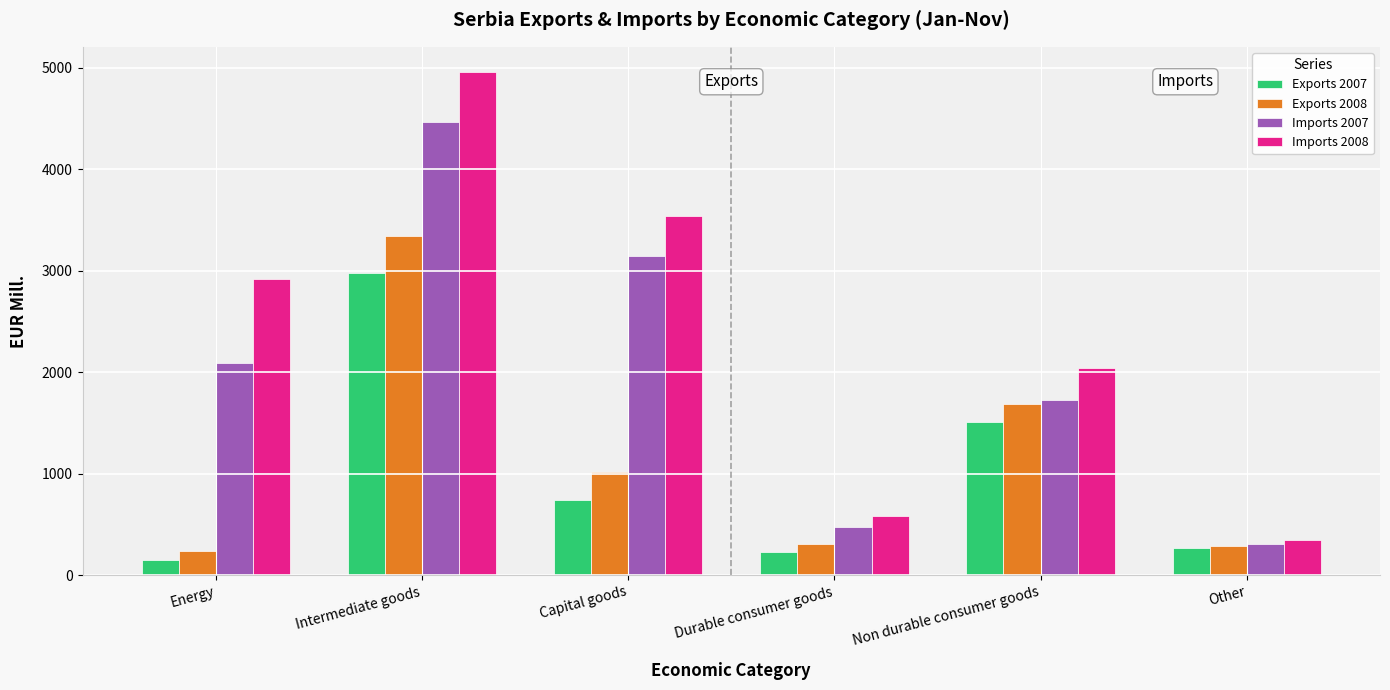

Rank the series at Durable consumer goods from lowest to highest value.

Exports 2007, Exports 2008, Imports 2007, Imports 2008